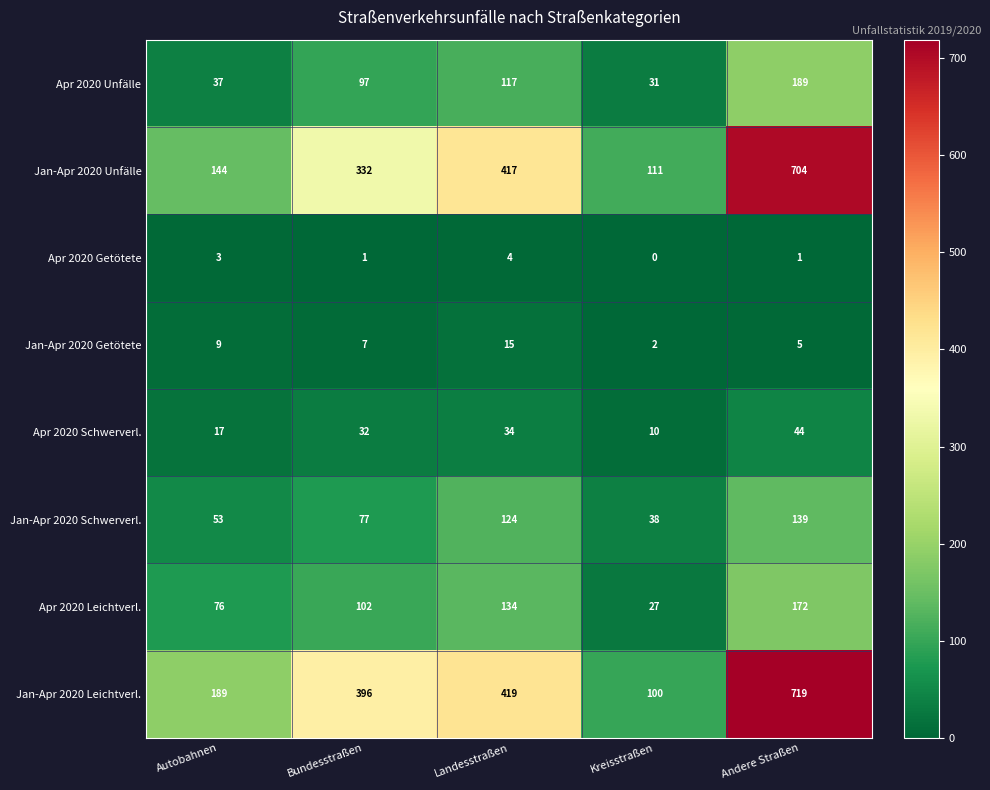

What is the approximate value of Apr 2020 Getötete at Autobahnen?

3